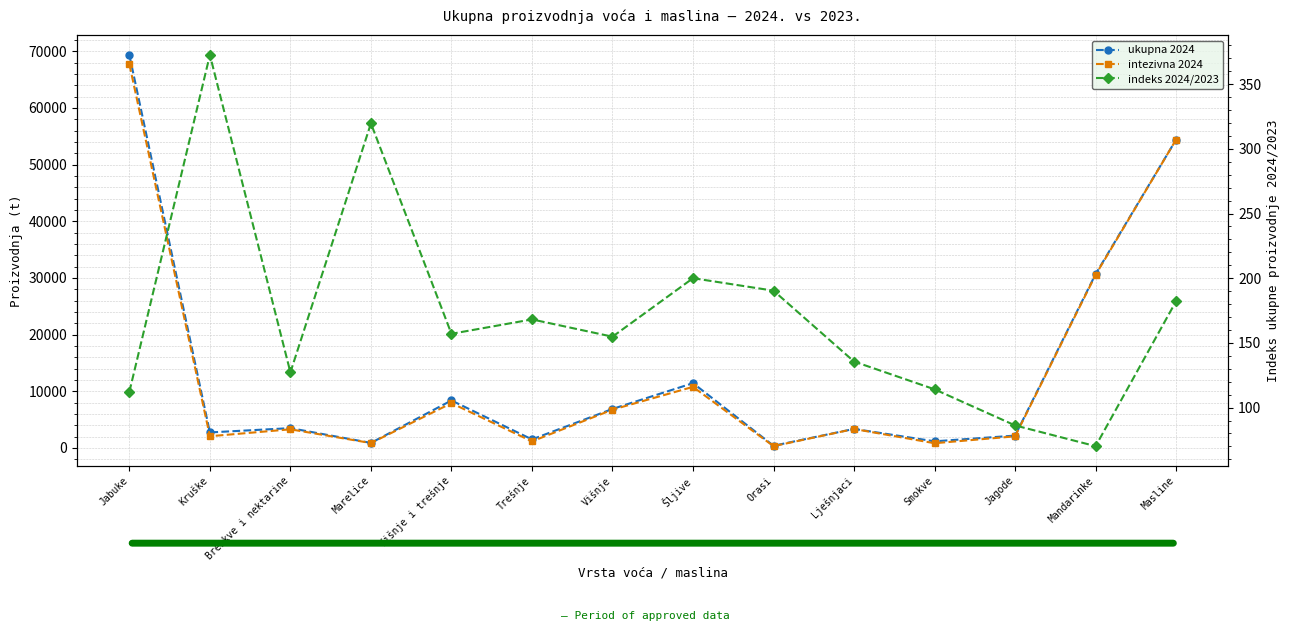

What is the average value of the ukupna 2024 series?

14052.2